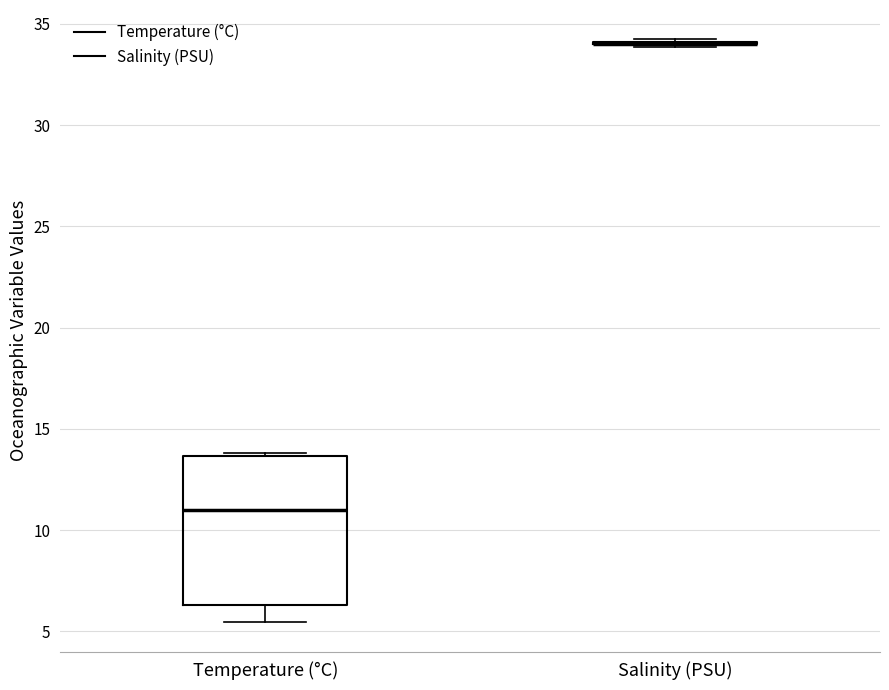

Reading left to right, read every box against the y-axis: the position of its median line, the range the box covers, and the ends of its whiskers. The values are not printed on the chart, so give them approximately, as read against the axis.

Temperature (°C): median 11.0, box 6.5 to 13.5, whiskers 5.5 to 14.0
Salinity (PSU): box collapsed to a line at 34.0, whiskers 34.0 to 34.0